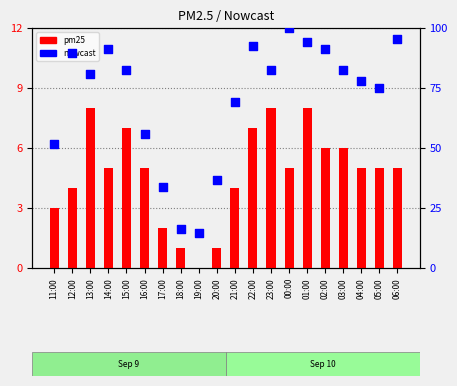

Which series has the widest spread of Y values?

nowcast